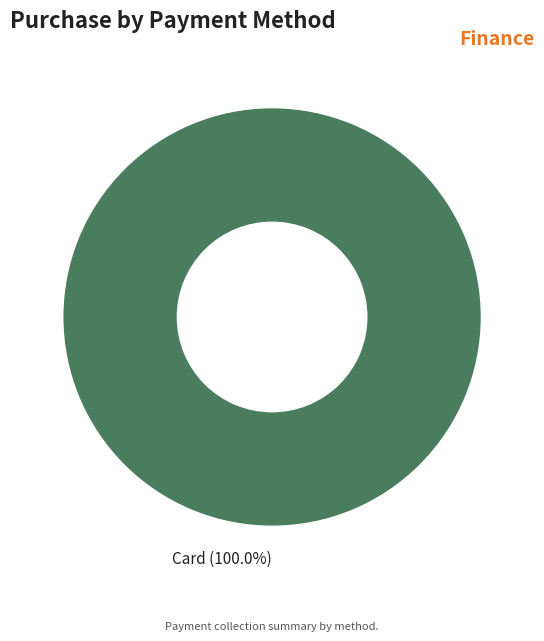

Does any single category account for the majority?

Yes